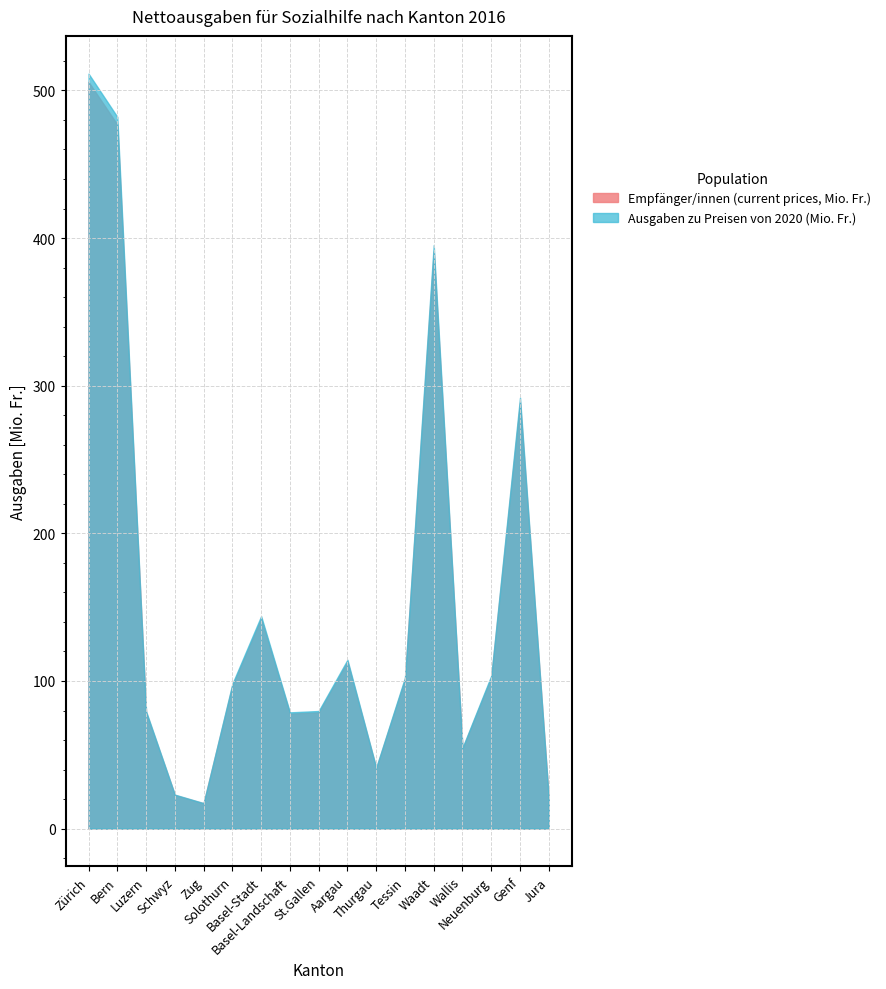

Reading left to right, list all the values displayed in this chart.

Empfänger/innen (current prices, Mio. Fr.): 505.8	476.9	78.7	22.8	17.1	97.0	142.4	77.9	78.8	113.1	40.9	101.2	391.0	54.2	102.5	288.8	20.1
Ausgaben zu Preisen von 2020 (Mio. Fr.): 511.4	482.1	79.5	23.0	17.3	98.1	143.9	78.8	79.7	114.4	41.3	102.3	395.3	54.8	103.6	292.0	20.3